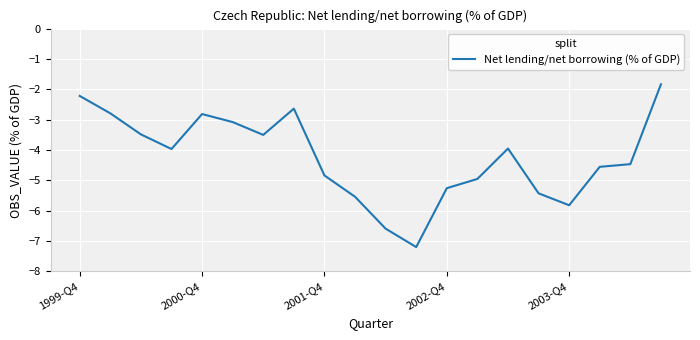

What is the maximum value shown in the chart?

-1.8